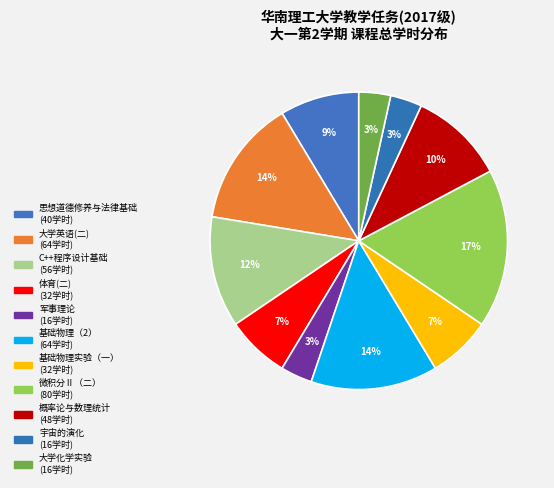

To the nearest percent, what is the combined percentage of 大学英语(二) and 基础物理（2）?

28%